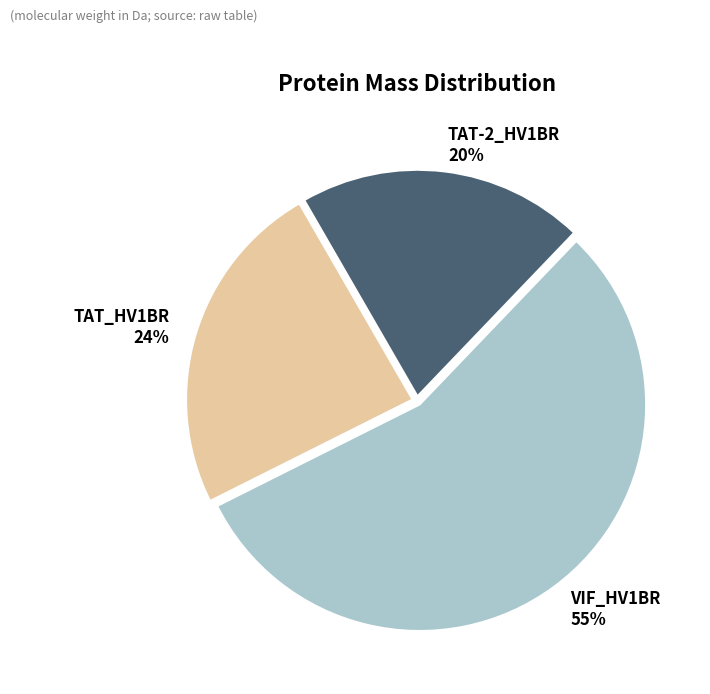

Which slice represents more than half of the pie?

VIF_HV1BR